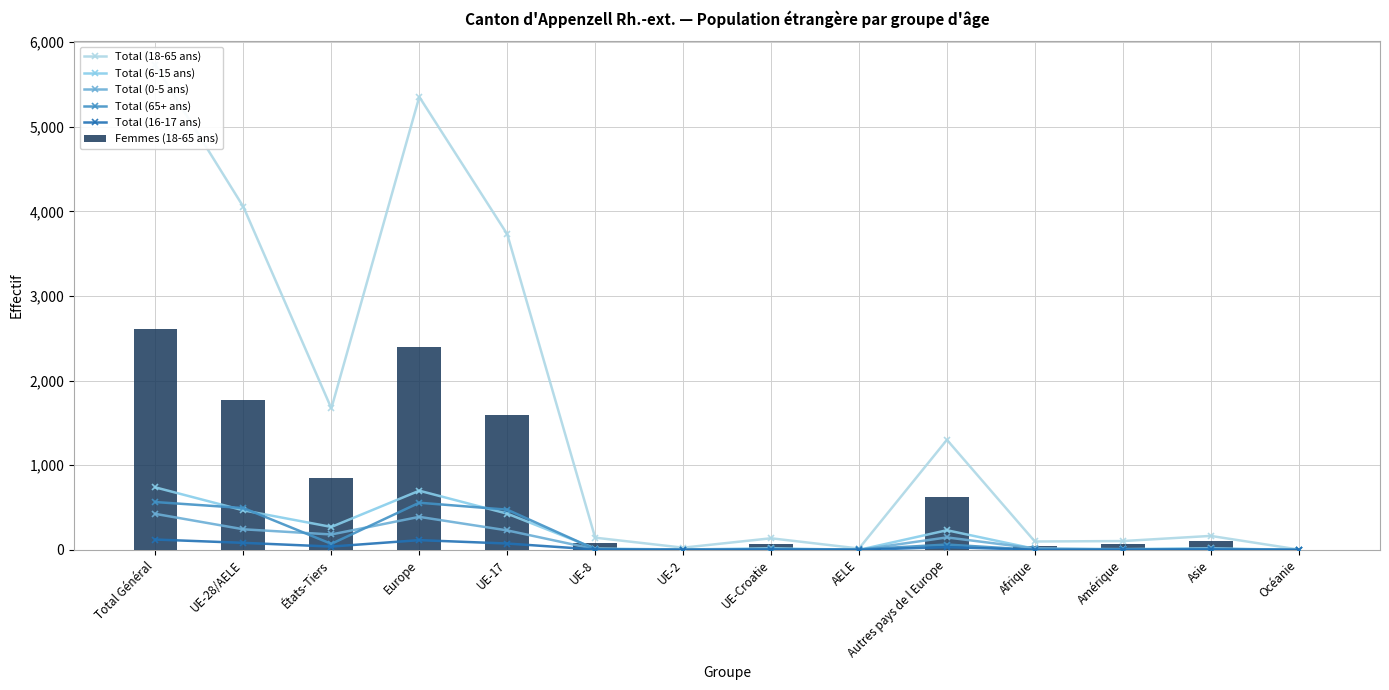

Which series has the largest total across all categories?

Total (18-65 ans)